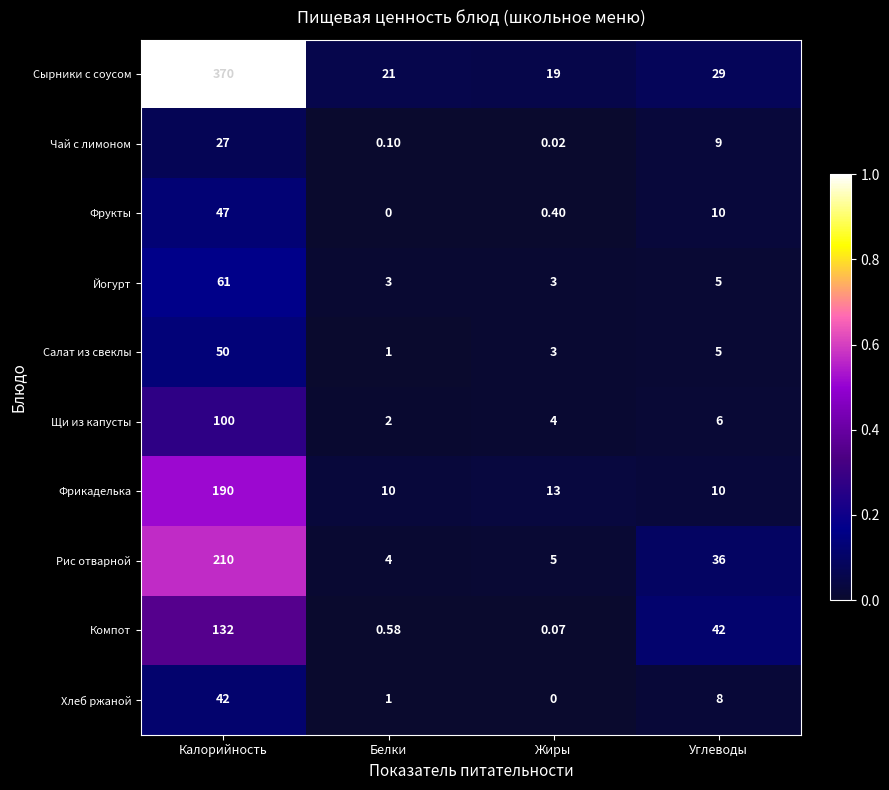

What is the difference between the highest and lowest values at Жиры?

19.0